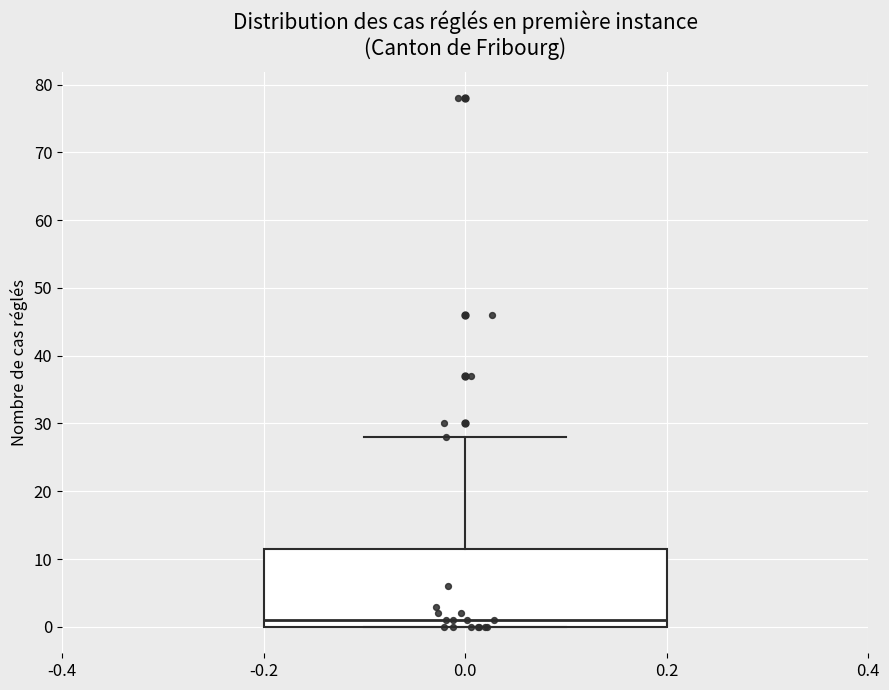

Transcribe this box plot: give where the median line is, the range the box spans, and where the two whiskers end, as read against the y-axis. The values are not printed on the chart, so give them approximately, as read against the axis.

median 1, box 0 to 12, whiskers 0 to 28